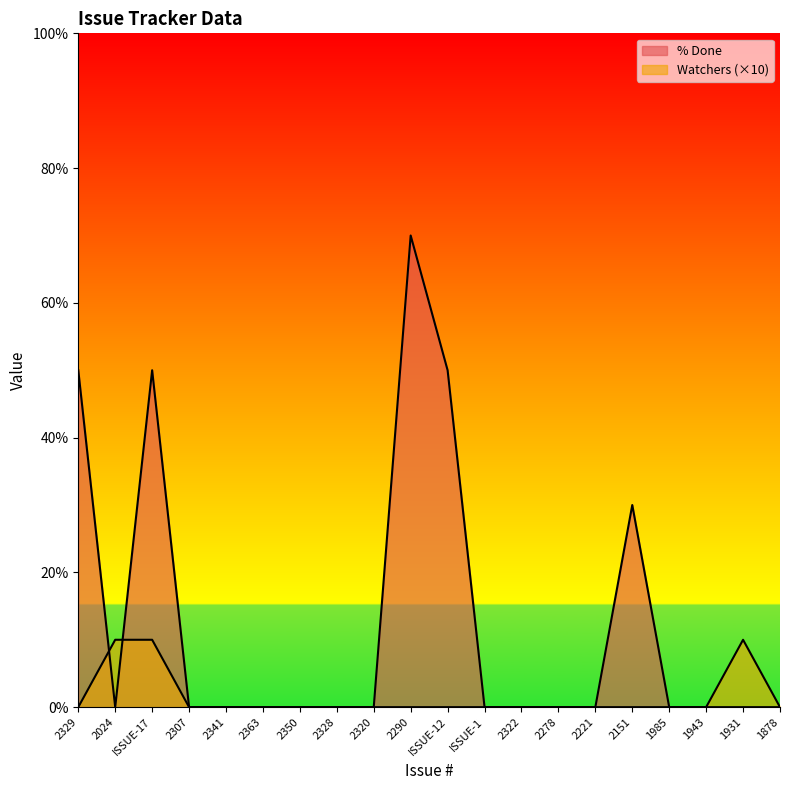

Count the % Done values in the range 0 to 30.

16